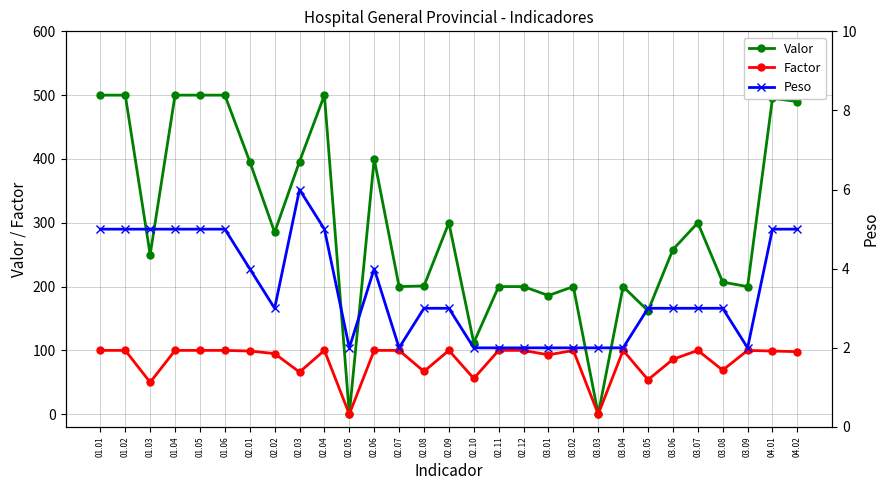

Rank the series at 04.01 from highest to lowest value.

Valor, Factor, Peso